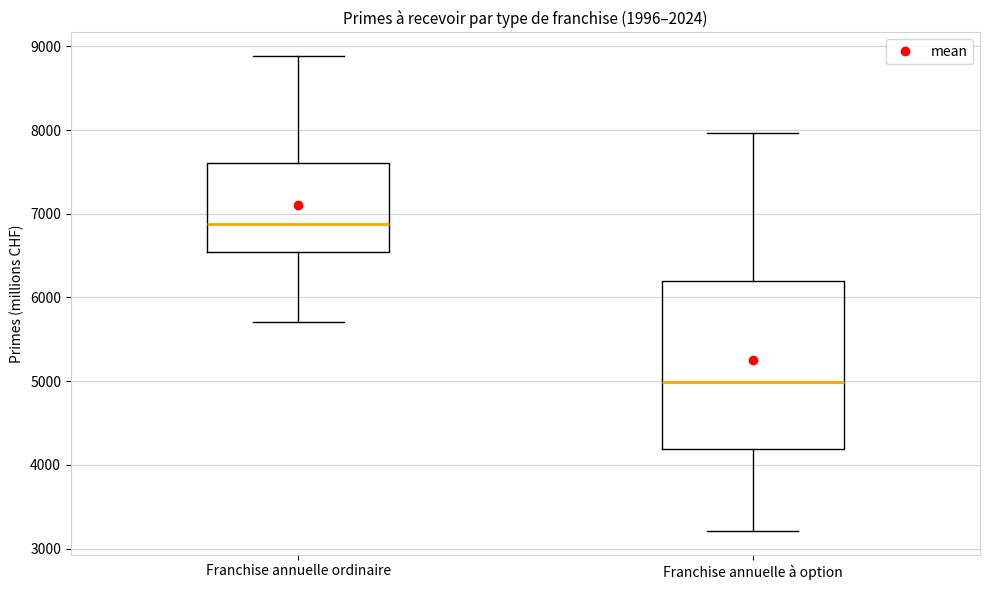

Comparing the boxes themselves (not the whiskers), which one is the tallest?

Franchise annuelle à option